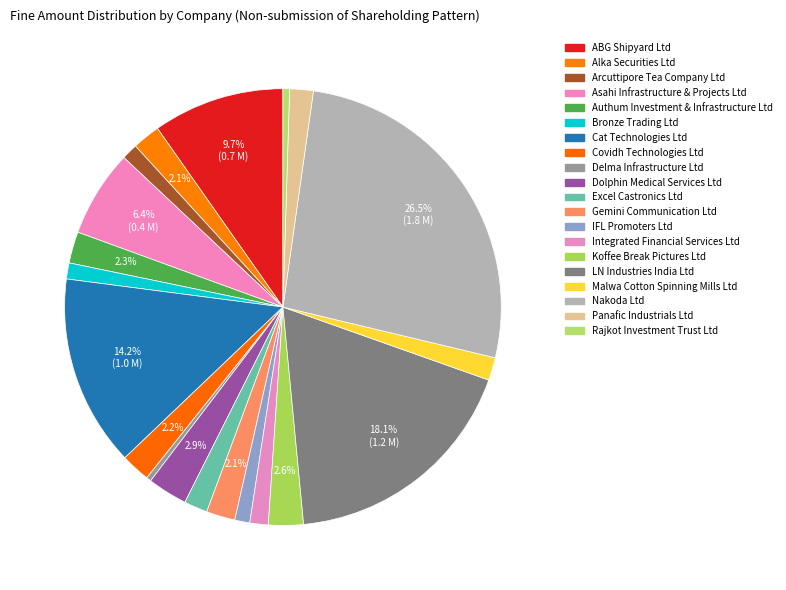

Does any single category account for the majority?

No